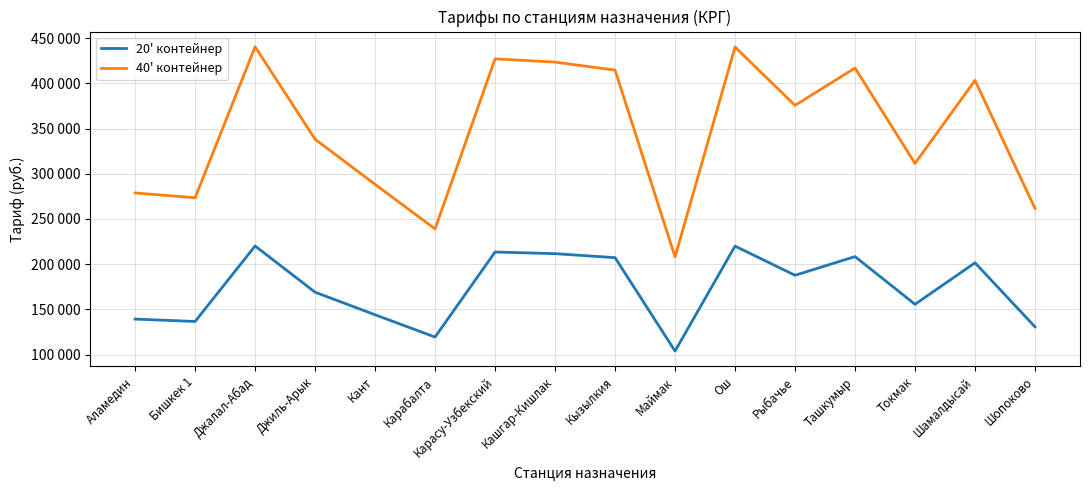

What are all the series names shown in the legend?

20' контейнер, 40' контейнер